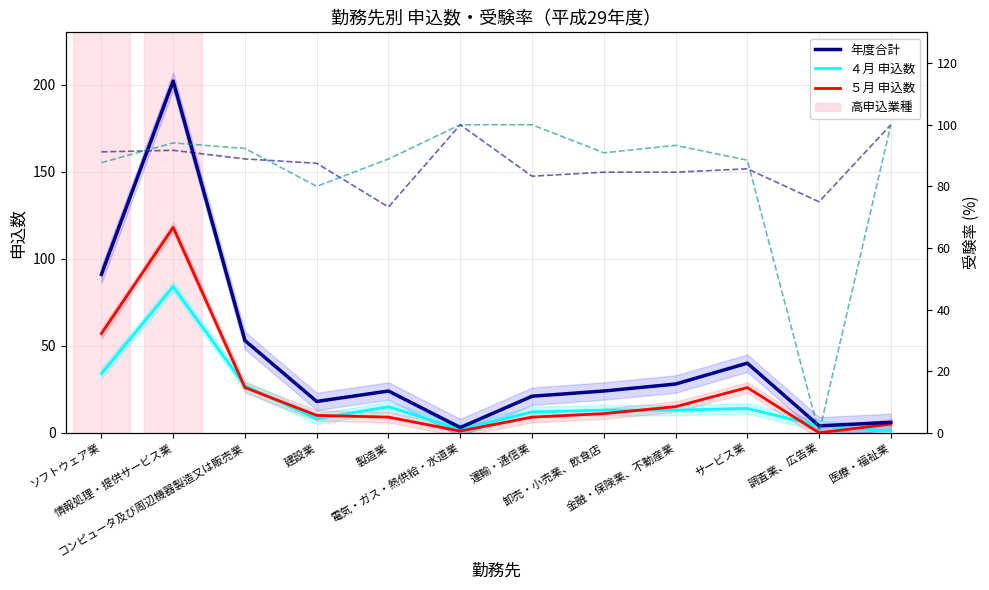

The value of ５月 申込数 at 運輸・通信業 is 4.6. True or false?

False